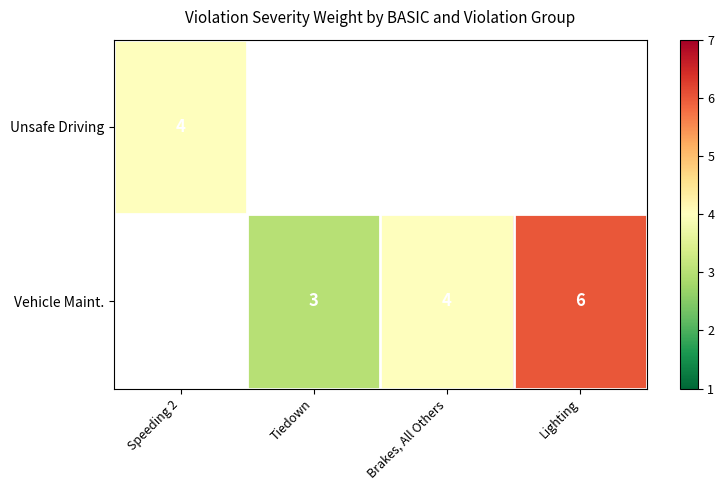

True or false: Vehicle Maint. has a value of 3.2 at Lighting.

False